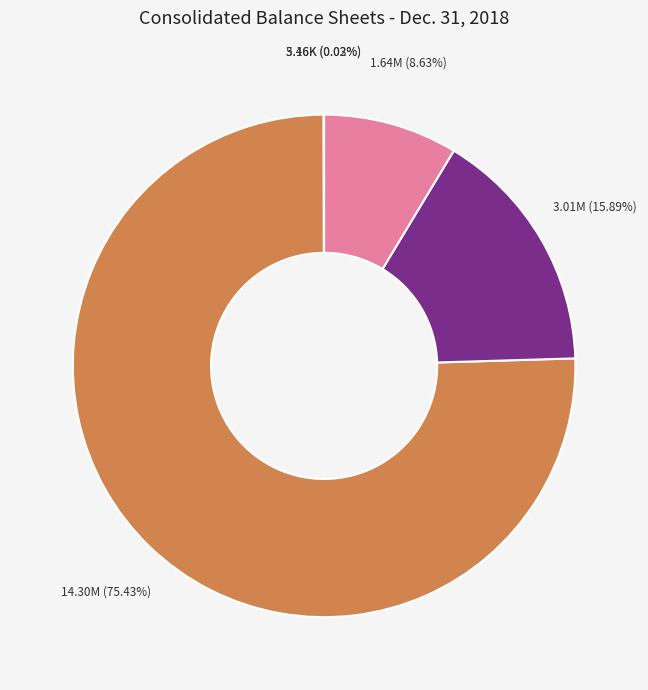

Is there a majority slice in this chart?

Yes